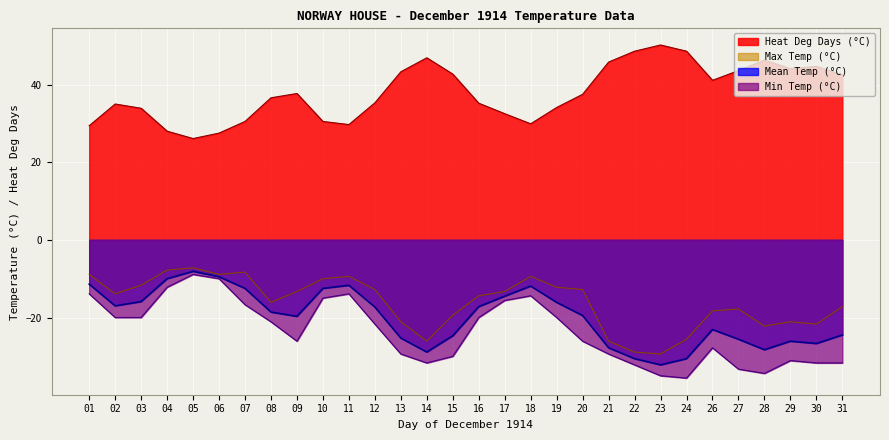

Reading right to left, list all the values displayed in this chart.

Max Temp (°C): -17.2	-21.7	-21.1	-22.2	-17.8	-18.3	-25.6	-29.4	-28.9	-26.1	-12.8	-12.2	-9.4	-13.3	-14.4	-19.4	-26.1	-21.1	-12.8	-9.4	-10.0	-13.3	-16.1	-8.3	-8.9	-7.2	-7.8	-11.7	-13.9	-8.9
Min Temp (°C): -31.7	-31.7	-31.1	-34.4	-33.3	-27.8	-35.6	-35.0	-32.2	-29.4	-26.1	-20.0	-14.4	-15.6	-20.0	-30.0	-31.7	-29.4	-21.7	-13.9	-15.0	-26.1	-21.1	-16.7	-10.0	-8.9	-12.2	-20.0	-20.0	-13.9
Mean Temp (°C): 42.5	44.7	44.1	46.3	43.6	41.1	48.6	50.2	48.6	45.8	37.5	34.1	29.9	32.5	35.2	42.7	46.9	43.3	35.3	29.7	30.5	37.7	36.6	30.5	27.5	26.1	28.0	33.9	35.0	29.4
Heat Deg Days (°C): -24.5	-26.7	-26.1	-28.3	-25.6	-23.1	-30.6	-32.2	-30.6	-27.8	-19.5	-16.1	-11.9	-14.5	-17.2	-24.7	-28.9	-25.3	-17.3	-11.7	-12.5	-19.7	-18.6	-12.5	-9.5	-8.1	-10.0	-15.9	-17.0	-11.4